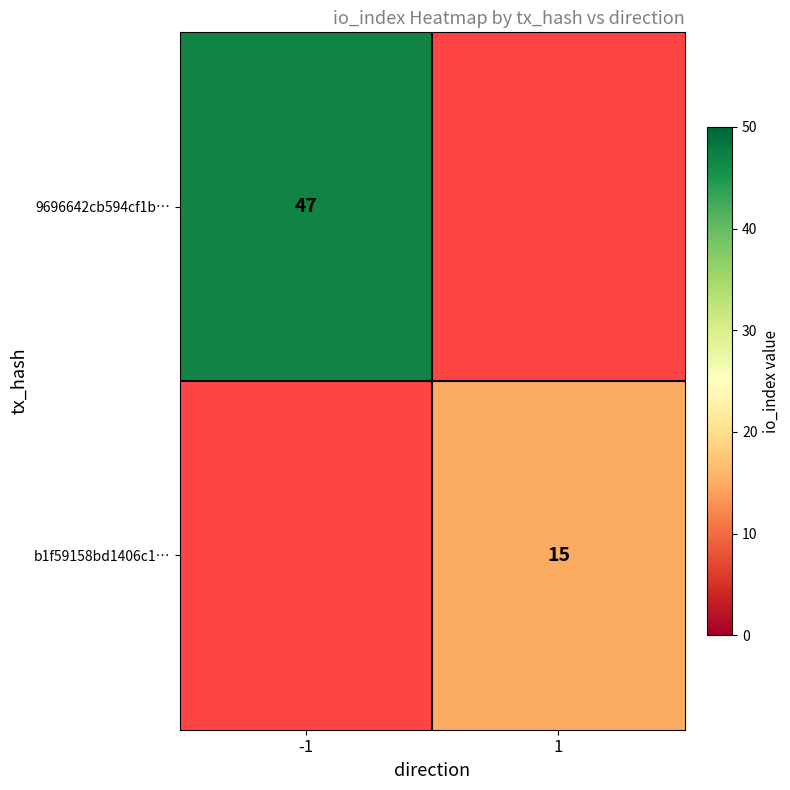

True or false: b1f59158bd1406c1… has a value of 15 at 1.

True